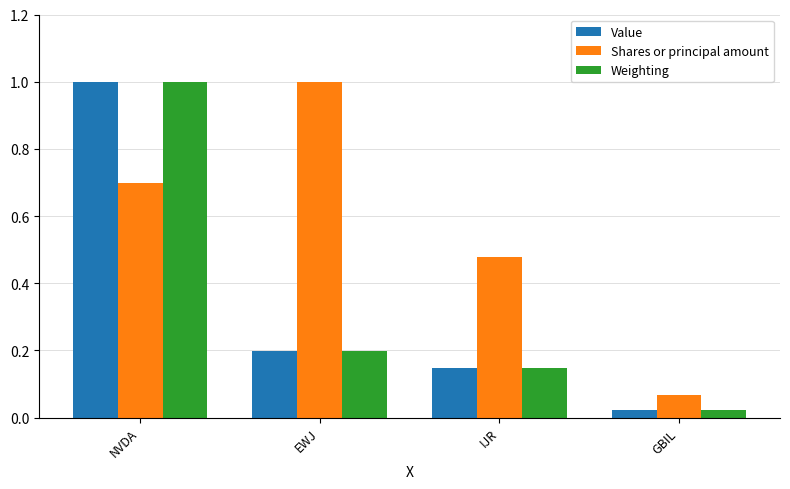

What is the difference between the Shares or principal amount values at IJR and GBIL?

0.4